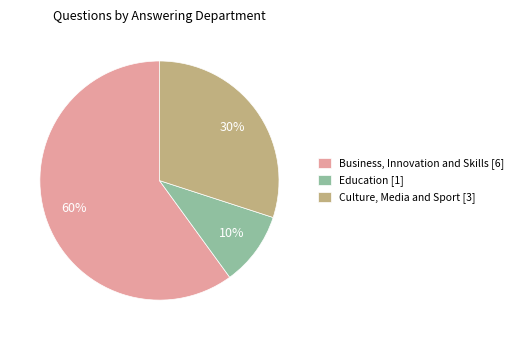

How many slices are in this pie chart?

3